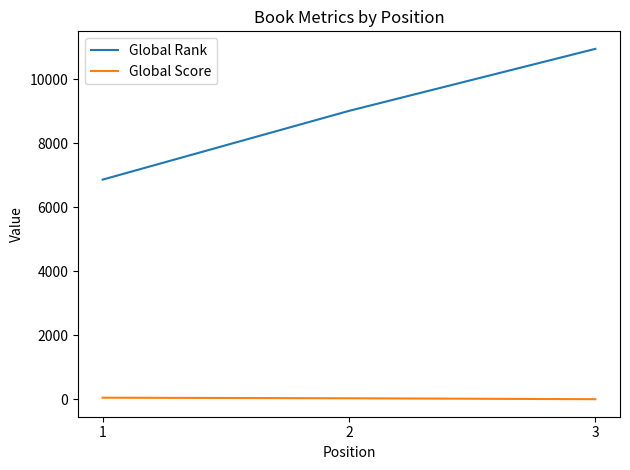

Rank the series by their maximum value, from highest to lowest.

Global Rank, Global Score